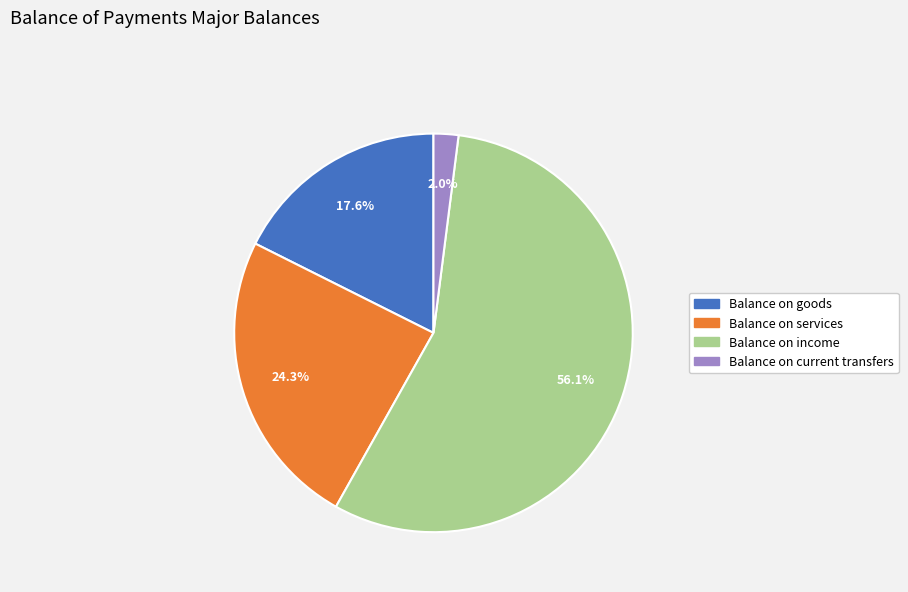

Is there a majority slice in this chart?

Yes